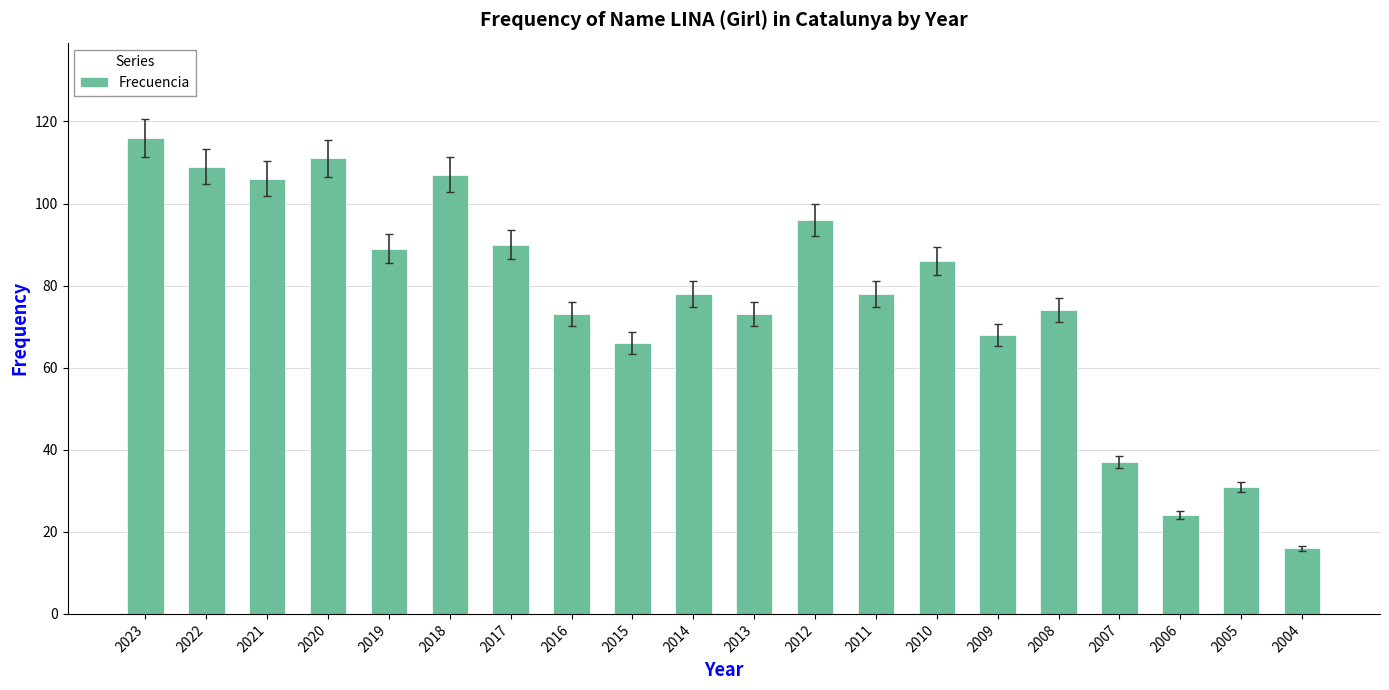

Reading left to right, transcribe all the data shown in this chart.

2023=116	2022=109	2021=106	2020=111	2019=89	2018=107	2017=90	2016=73	2015=66	2014=78	2013=73	2012=96	2011=78	2010=86	2009=68	2008=74	2007=37	2006=24	2005=31	2004=16